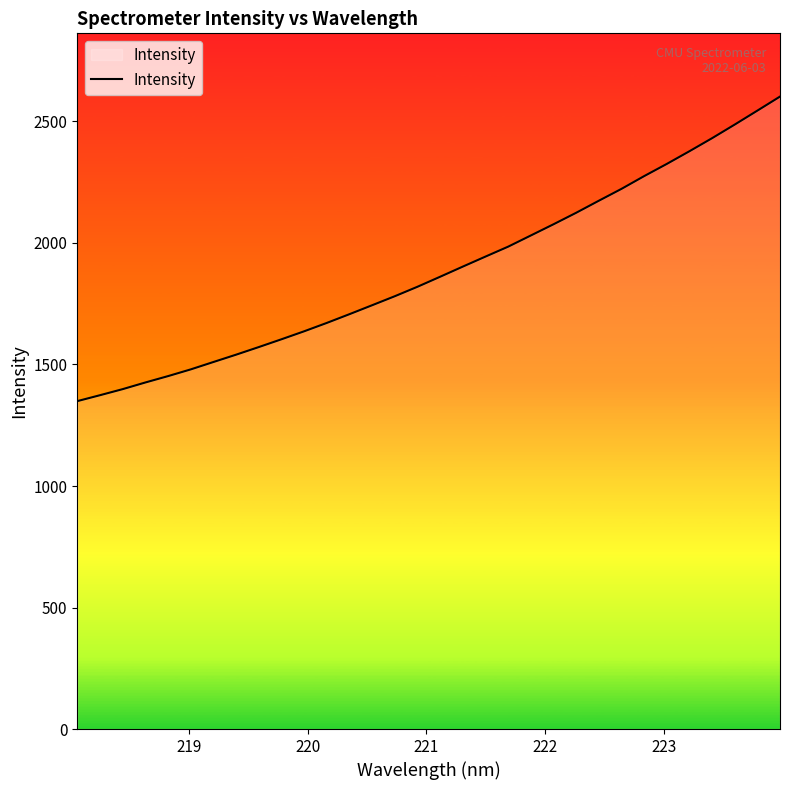

What is the greatest value displayed?

2602.4